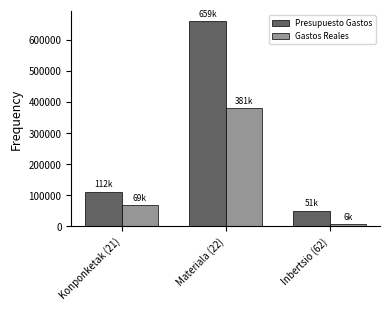

Where is Gastos Reales nearest to the value 193799?

Konponketak (21)